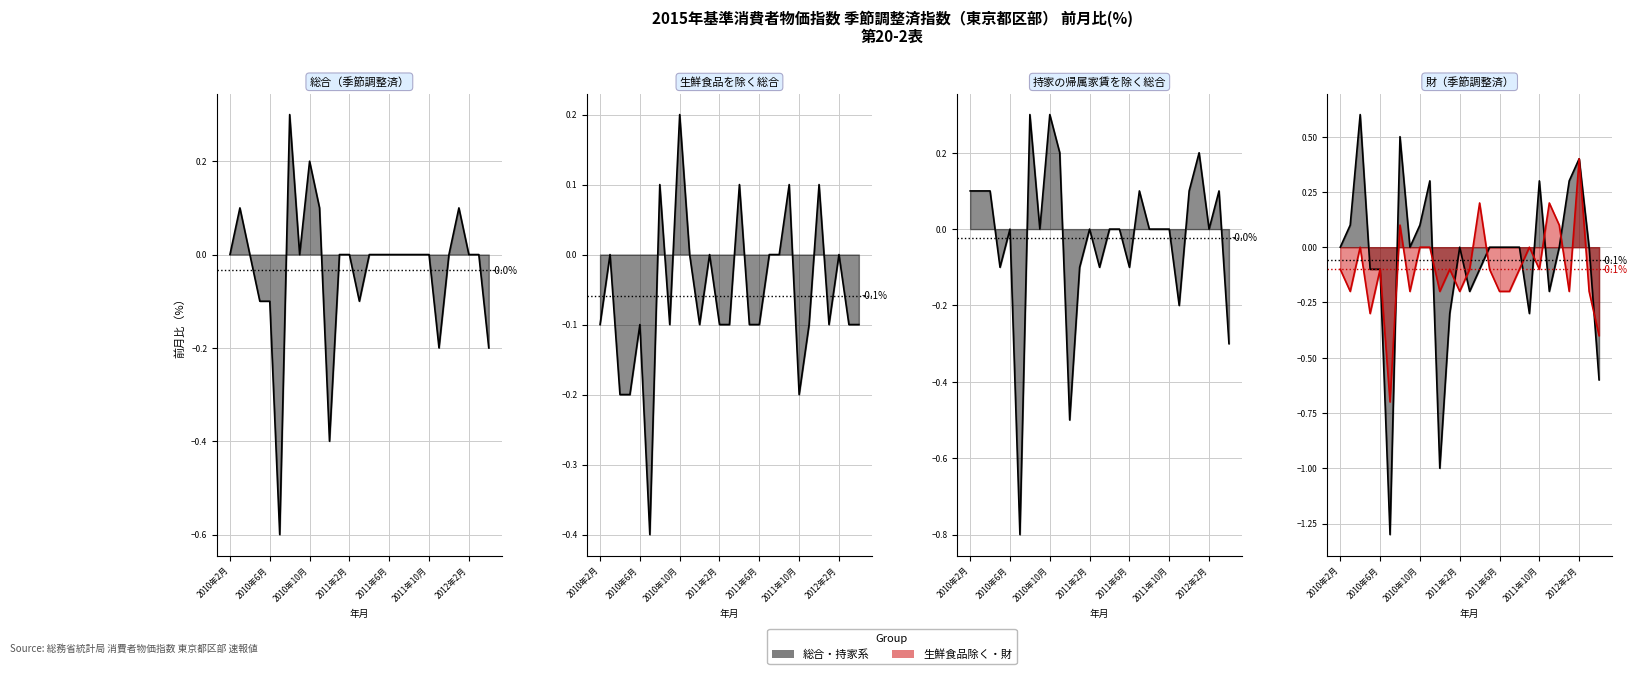

How many intersections are there between 生鮮食品を除く総合 (line) and 総合（季節調整済） (line)?

7